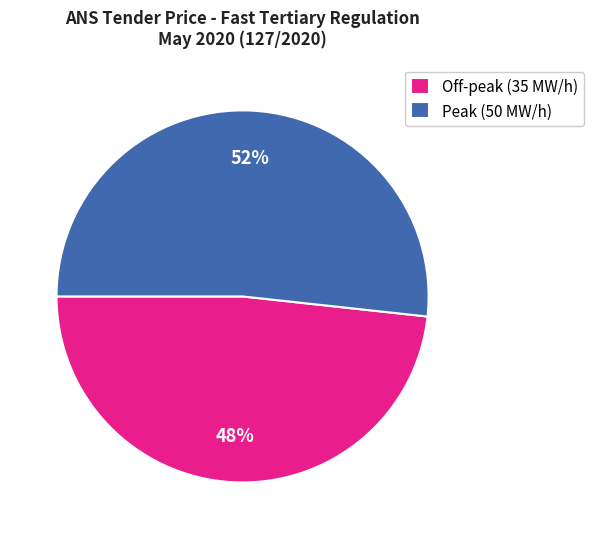

True or false: Off-peak (35 MW/h) accounts for 59% of the total.

False